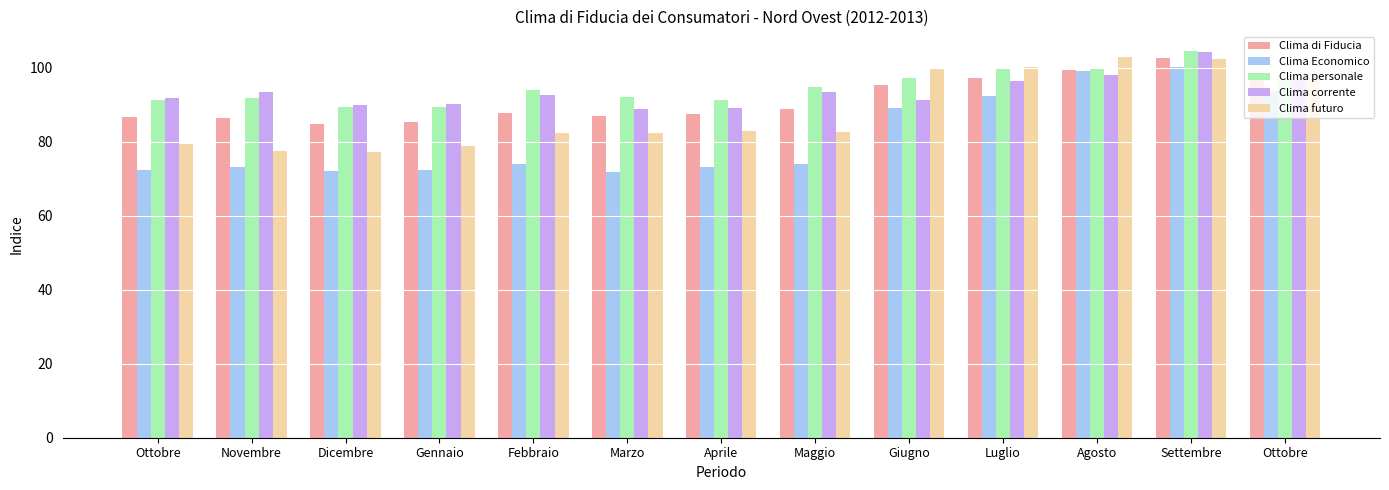

What is the label of the 13th bar from the right?

Ottobre